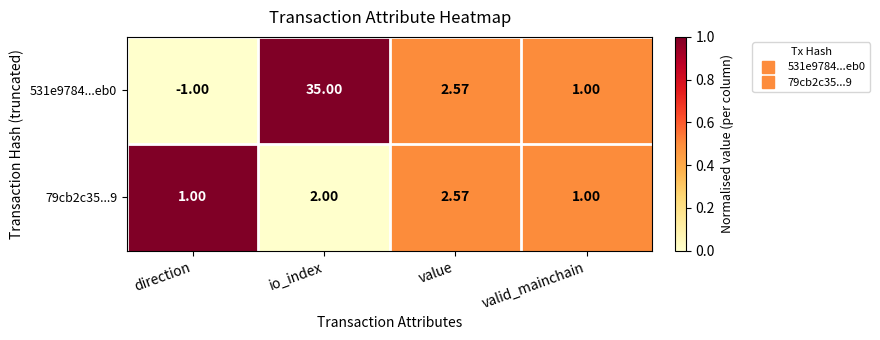

List the series in order of their peak value, lowest first.

79cb2c35...9, 531e9784...eb0